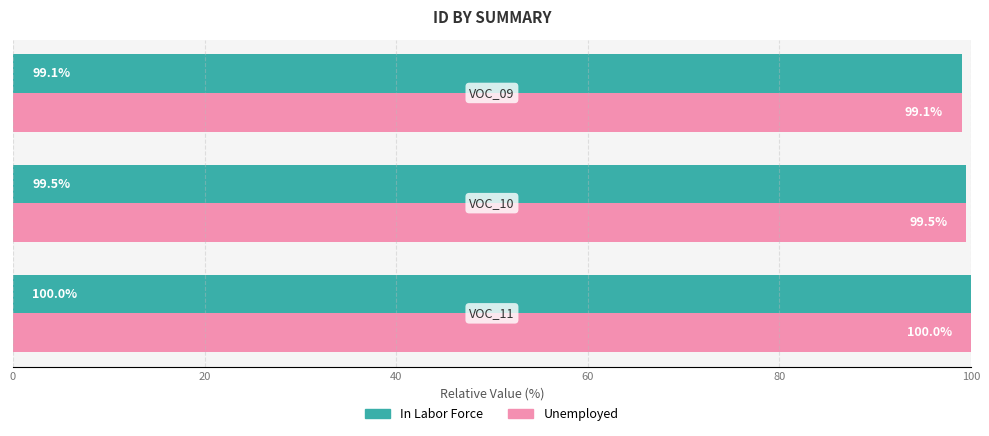

At how many categories does at least one series exceed 99?

3